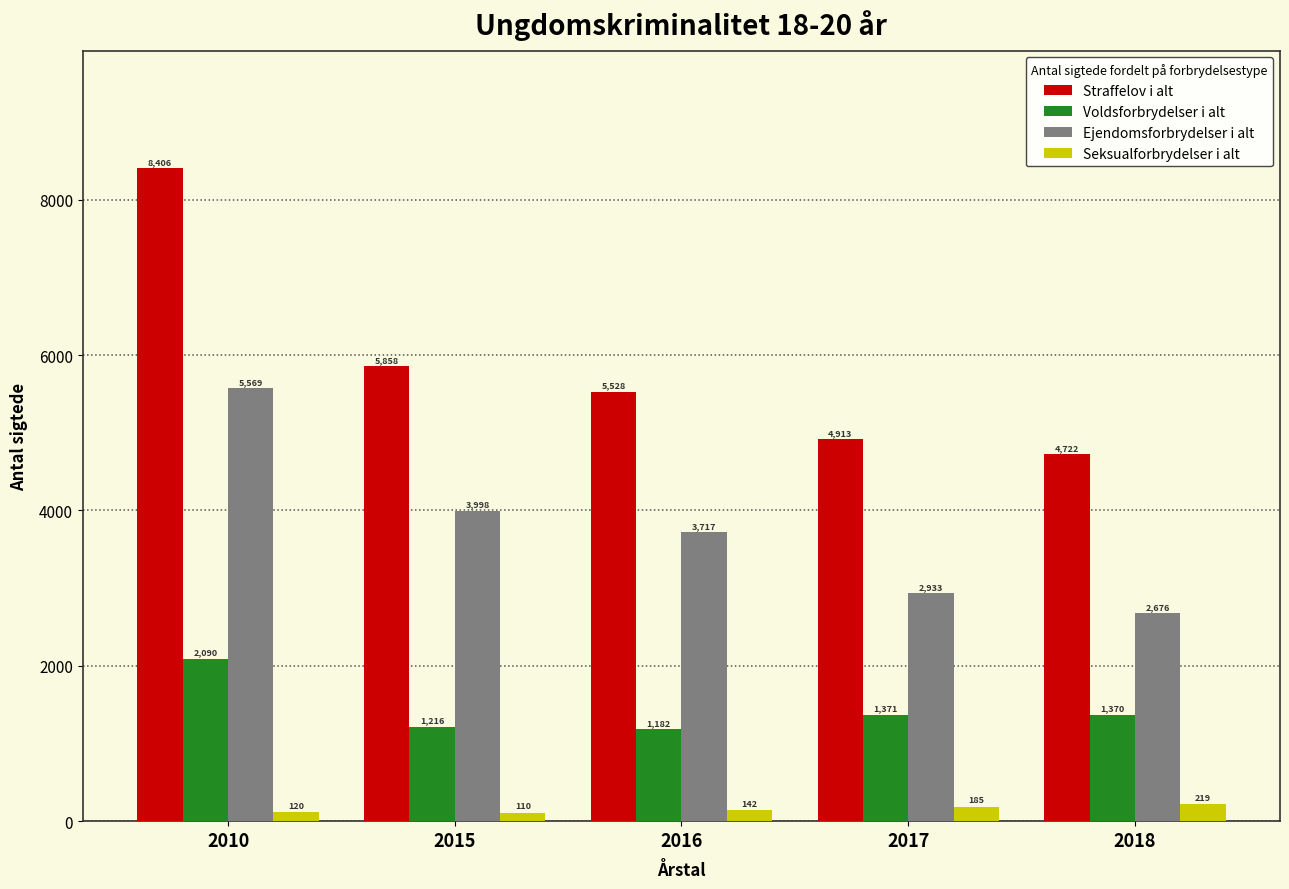

Reading left to right, extract all data points from this chart.

Straffelov i alt: 8406	5858	5528	4913	4722
Voldsforbrydelser i alt: 2090	1216	1182	1371	1370
Ejendomsforbrydelser i alt: 5569	3998	3717	2933	2676
Seksualforbrydelser i alt: 120	110	142	185	219